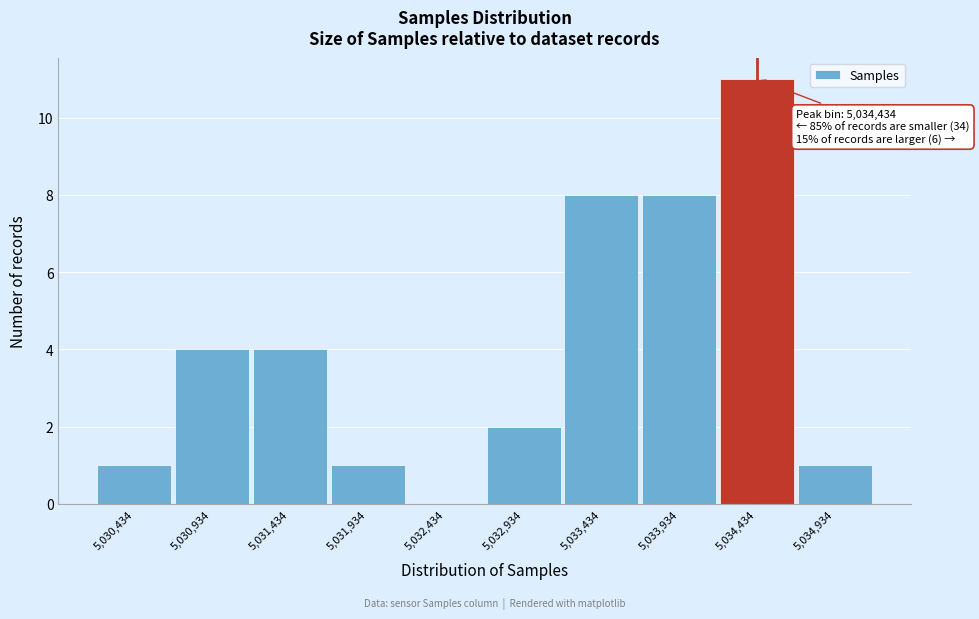

Which range on the x-axis has the tallest bar?

5034200 to 5034700